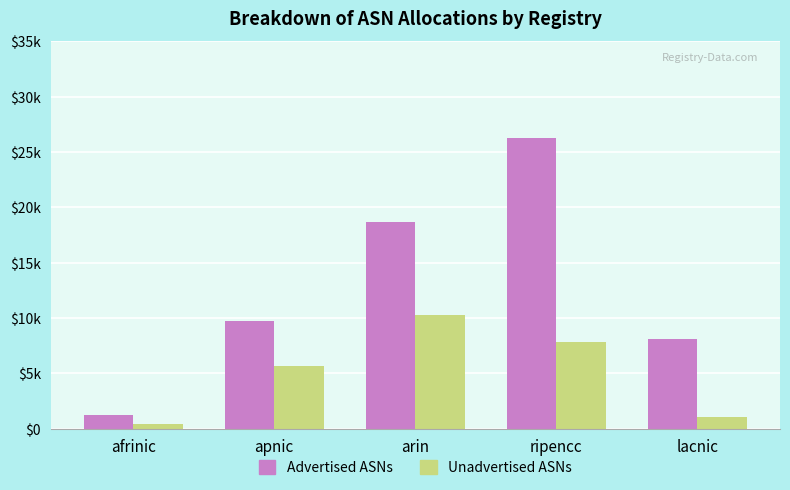

The Advertised ASNs series shows 13851 at lacnic. True or false?

False